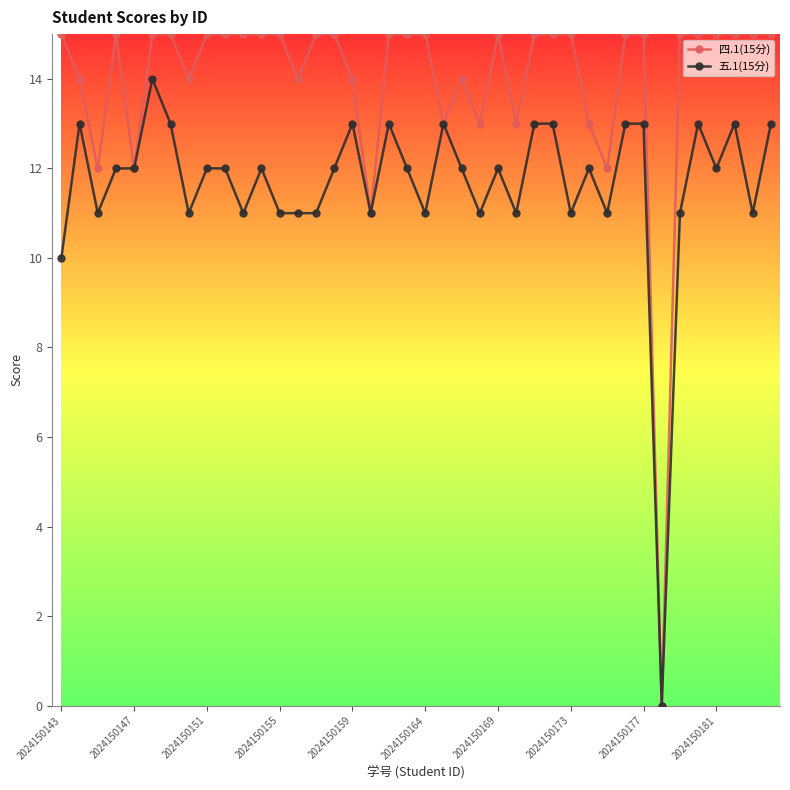

Rank the series by their average value, from lowest to highest.

五.1(15分), 四.1(15分)